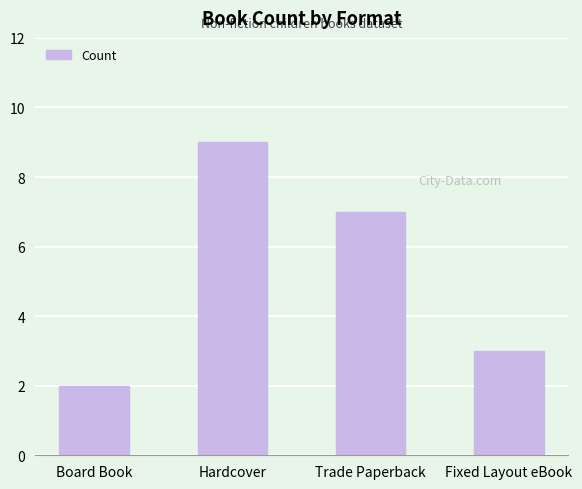

How many series are shown in this chart?

1